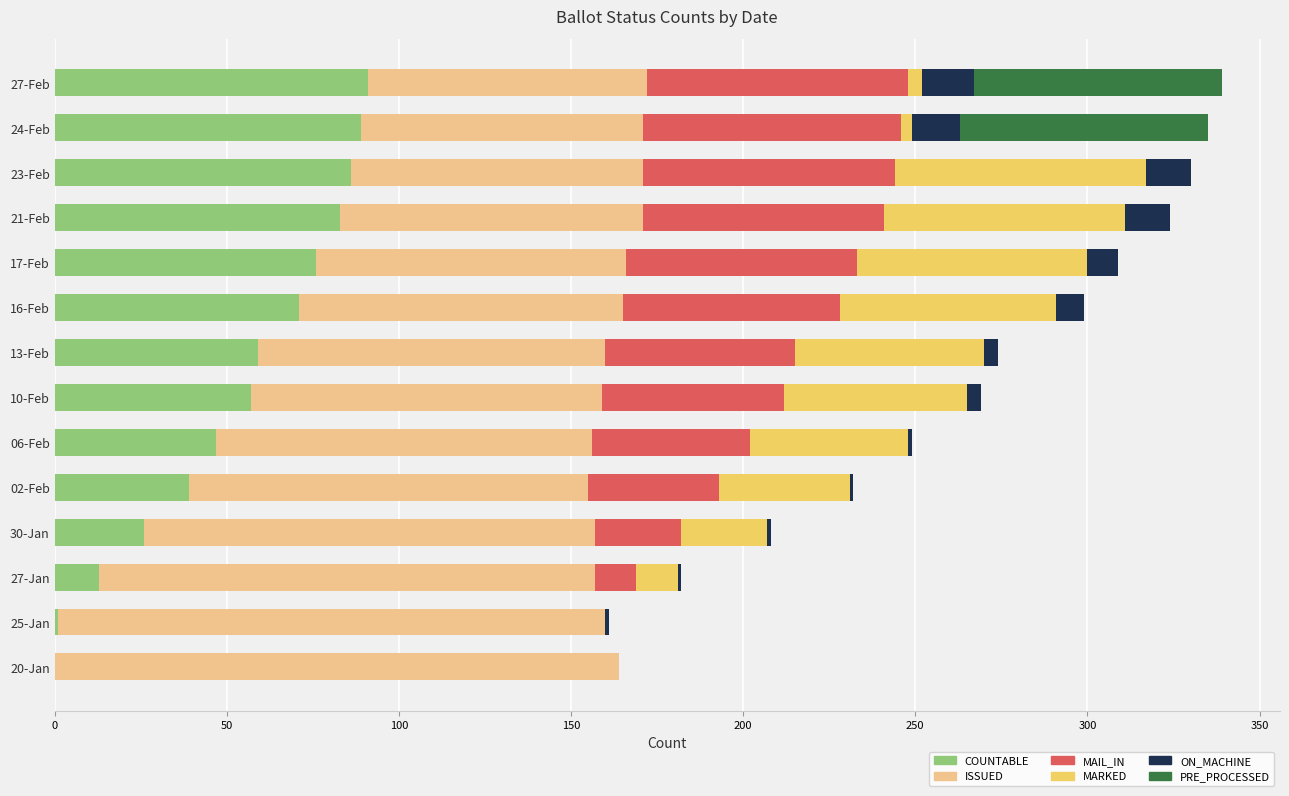

What is the maximum value for COUNTABLE?

91